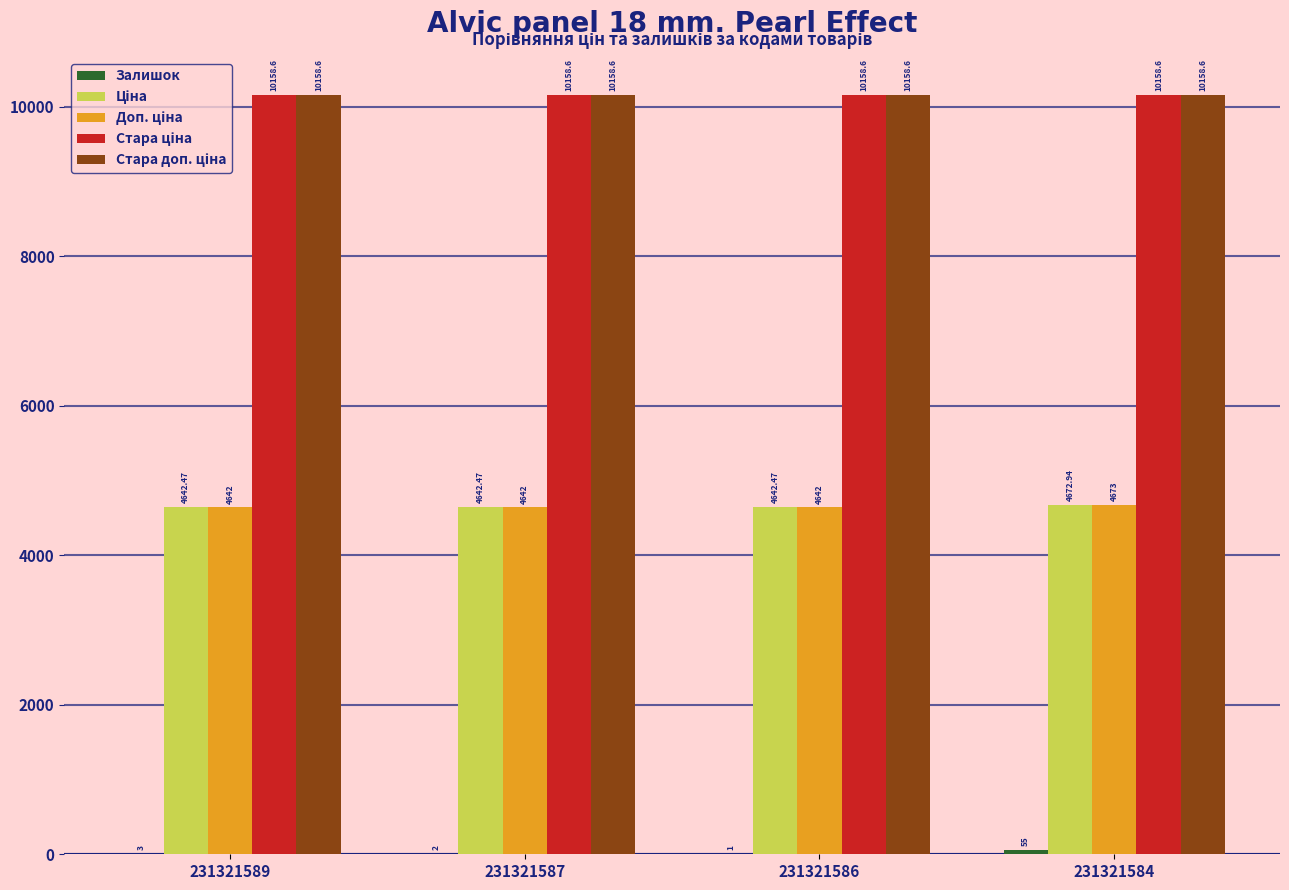

At which category is the sum across all series the highest?

231321584